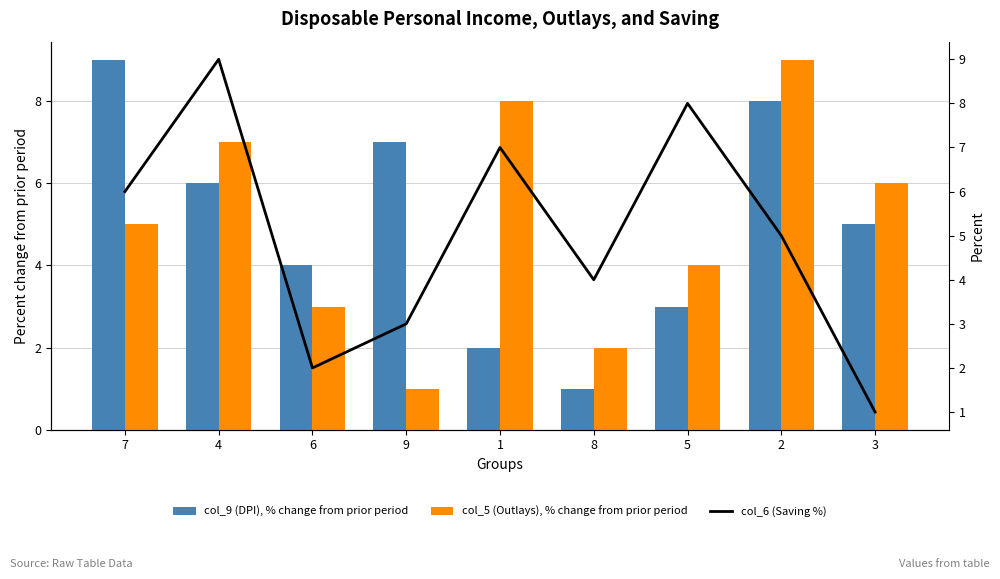

Does the chart contain any negative values?

No